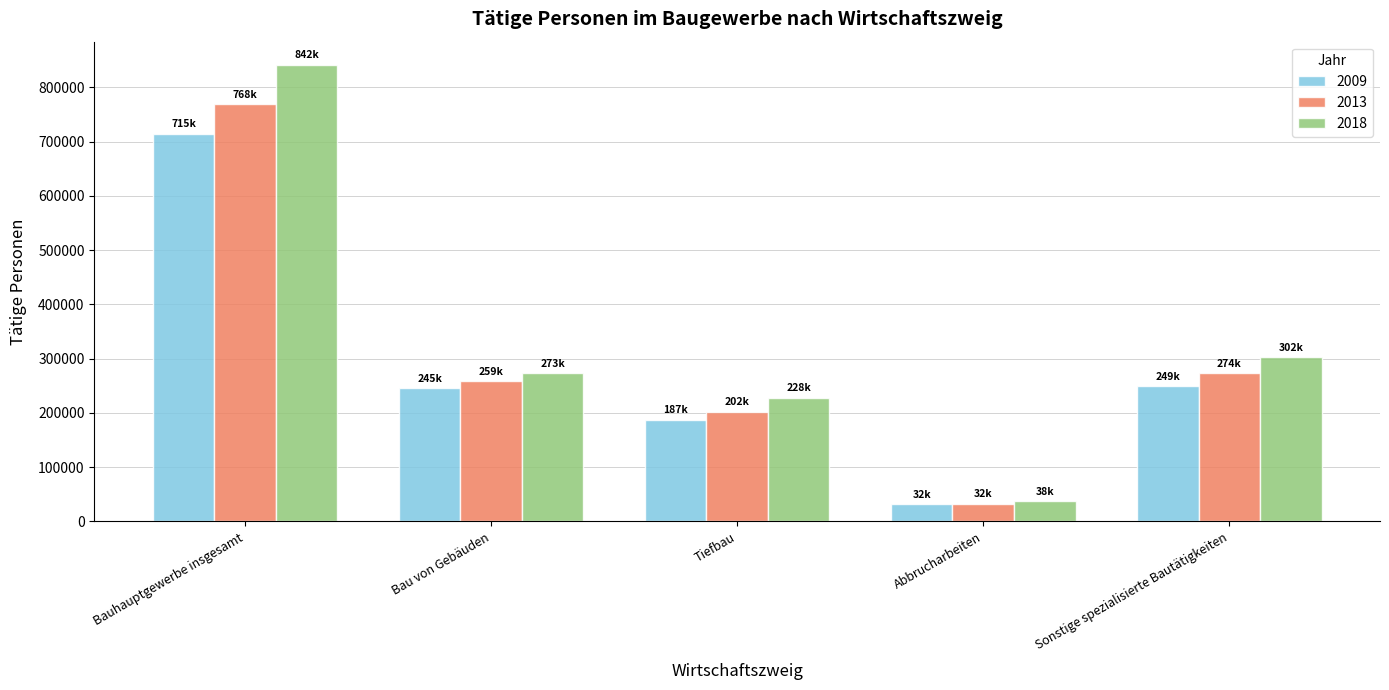

Between Bau von Gebäuden and Tiefbau, which series saw the biggest shift?

2009